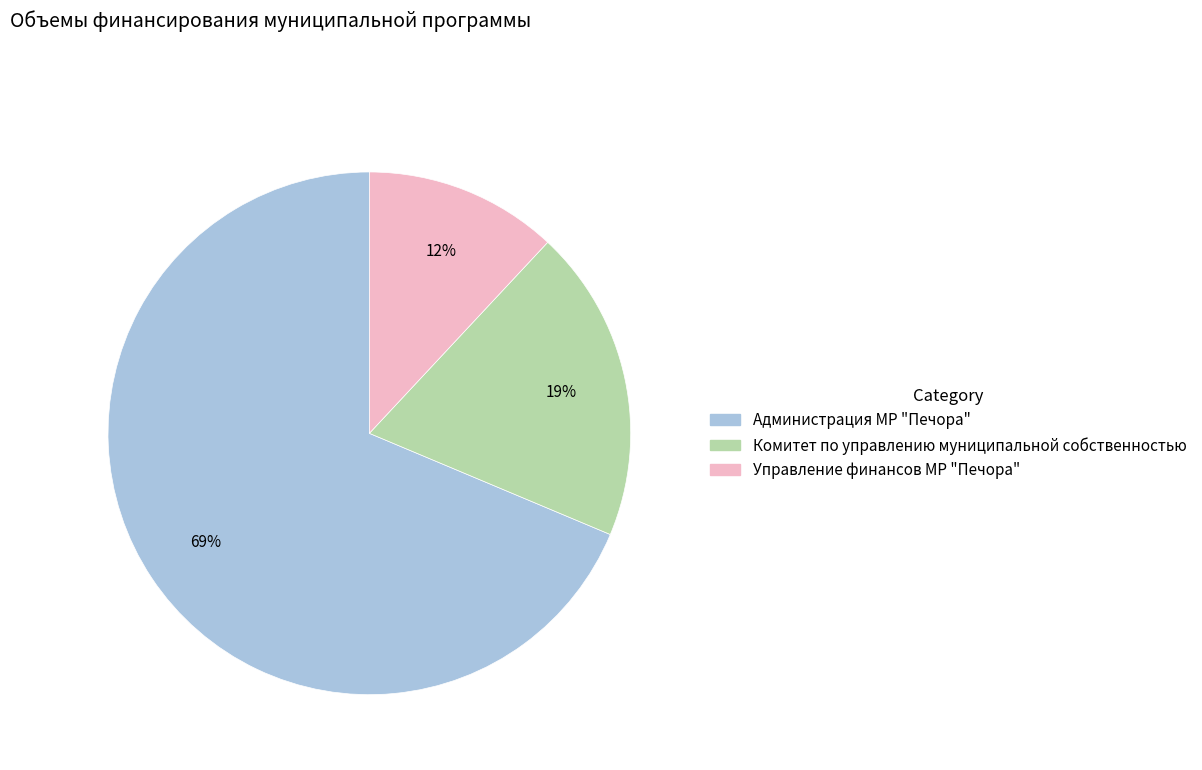

To the nearest percent, what is the average slice percentage?

33%